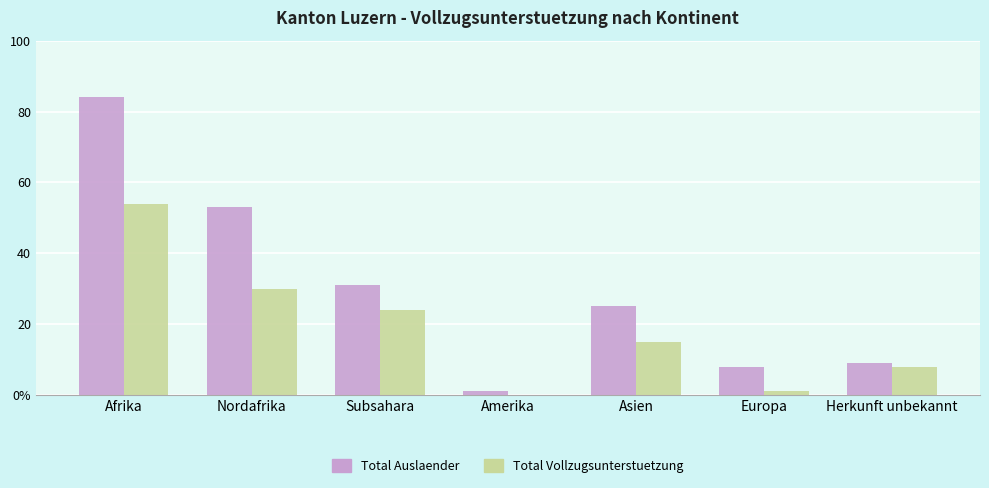

What are all the series names shown in the legend?

Total Auslaender, Total Vollzugsunterstuetzung